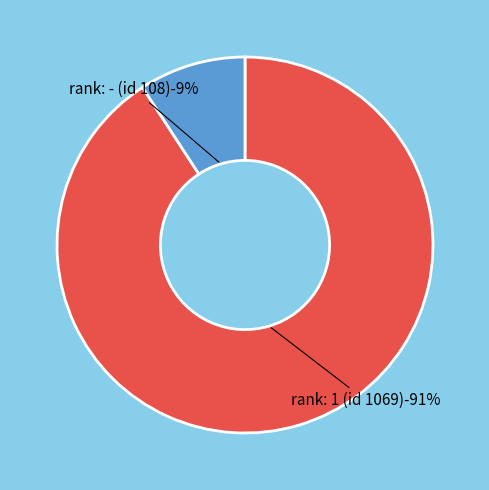

Count the number of slices in the pie.

2